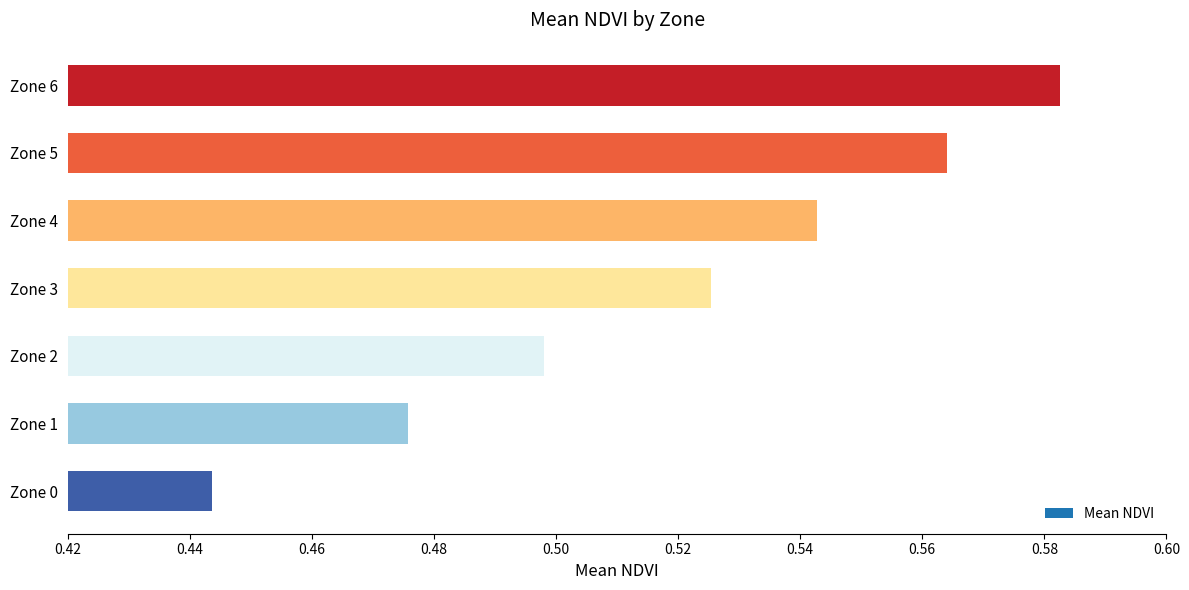

The chart shows a value of 0.3 at Zone 0. True or false?

False